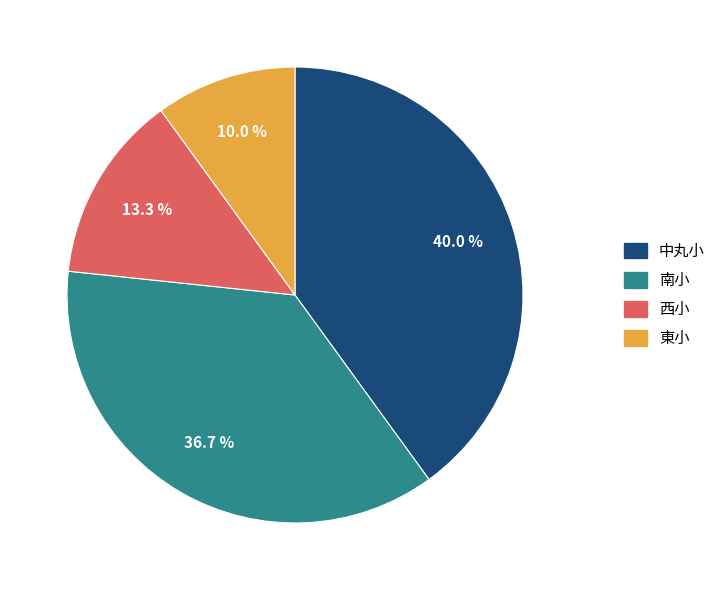

Do 東小 and 西小 together represent more than half of the pie?

No